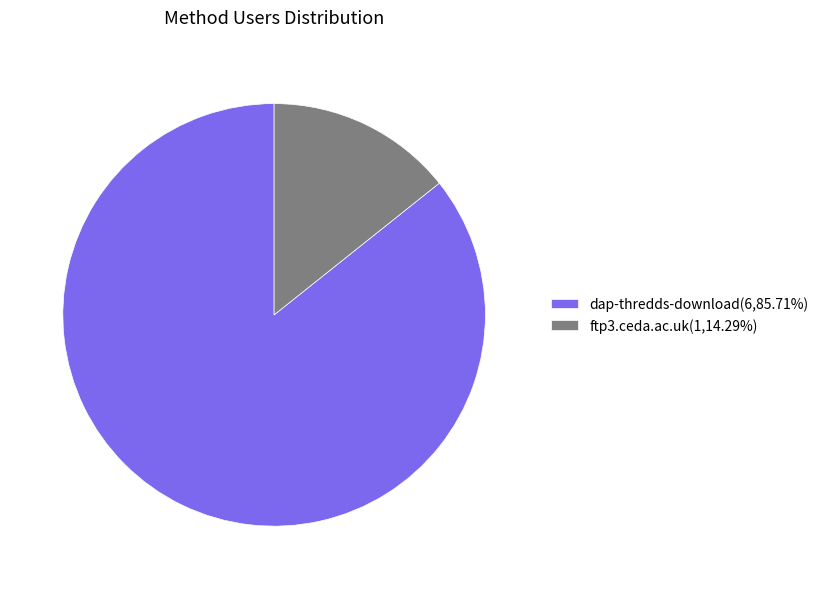

Between dap-thredds-download and ftp3.ceda.ac.uk, which is larger?

dap-thredds-download